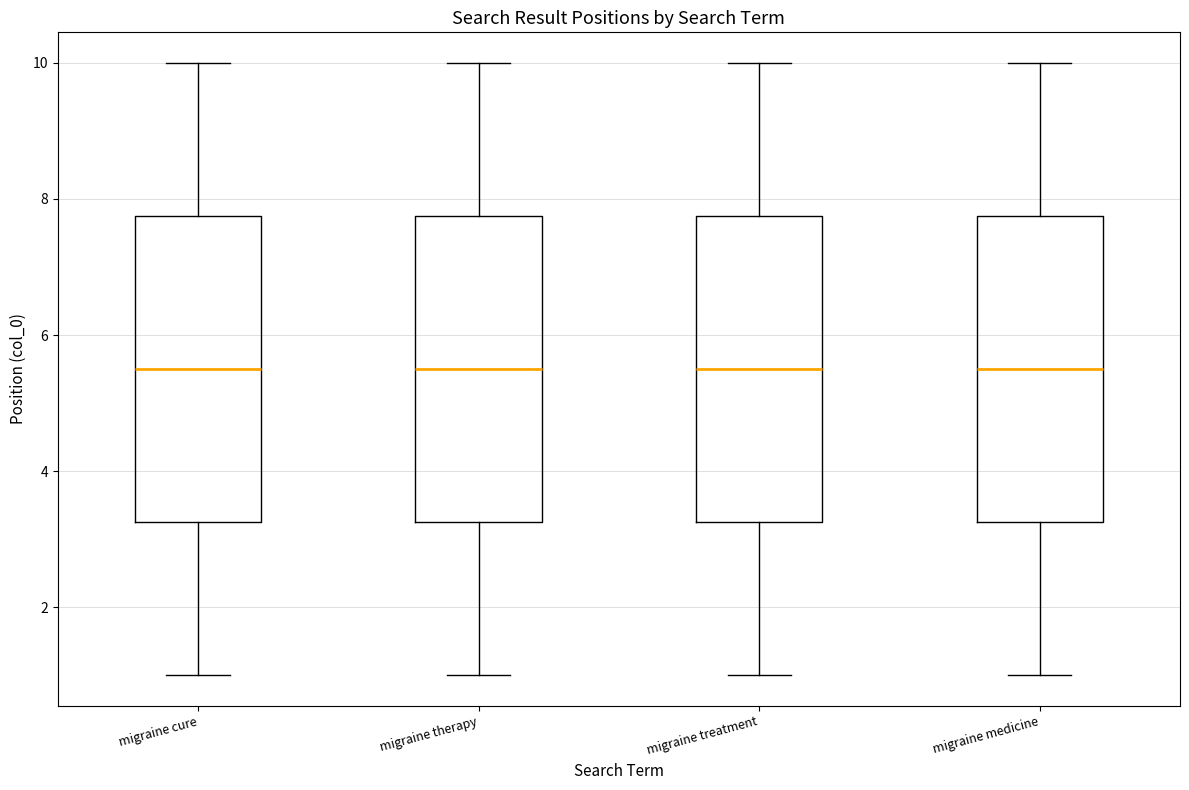

Reading left to right, read every box against the y-axis: the position of its median line, the range the box covers, and the ends of its whiskers. The values are not printed on the chart, so give them approximately, as read against the axis.

migraine cure: median 5.6, box 3.2 to 7.8, whiskers 1.0 to 10.0
migraine therapy: median 5.6, box 3.2 to 7.8, whiskers 1.0 to 10.0
migraine treatment: median 5.6, box 3.2 to 7.8, whiskers 1.0 to 10.0
migraine medicine: median 5.6, box 3.2 to 7.8, whiskers 1.0 to 10.0